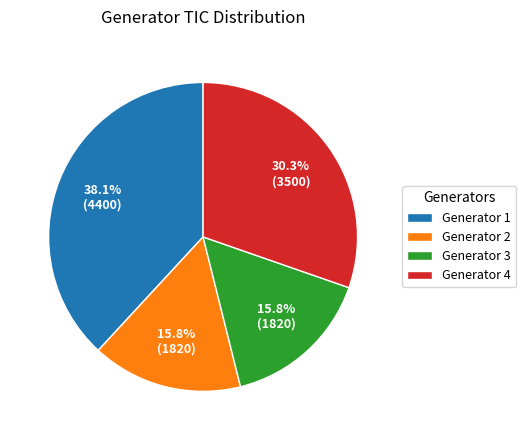

To the nearest percent, what is the combined percentage of Generator 4 and Generator 2?

46%